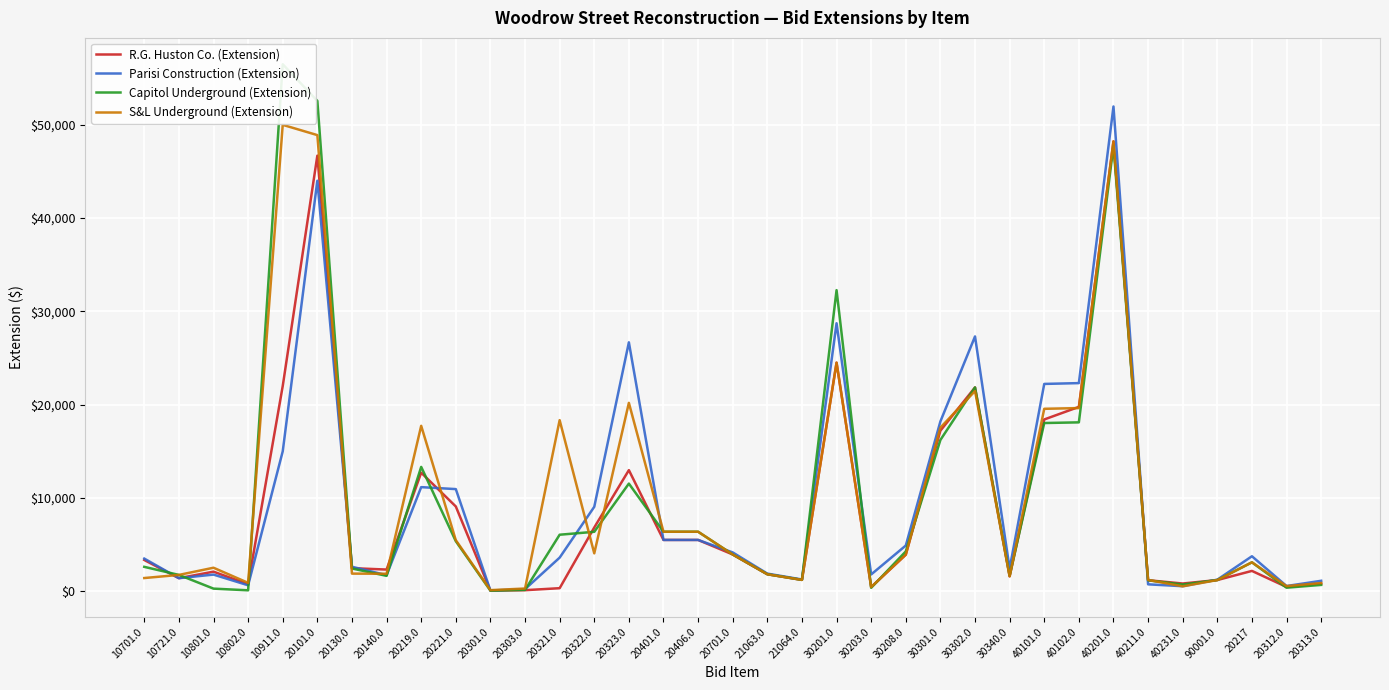

Where do Parisi Construction (Extension) and S&L Underground (Extension) first cross each other?

10701.0 and 10721.0